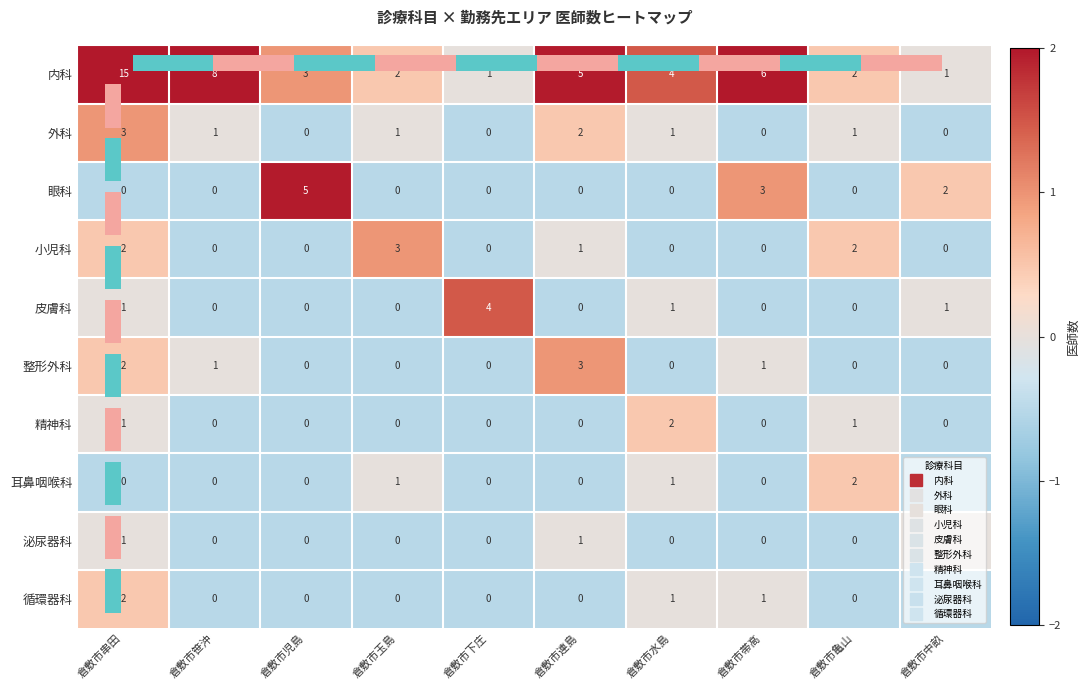

Between 倉敷市連島 and 倉敷市笹沖, which is larger?

倉敷市笹沖